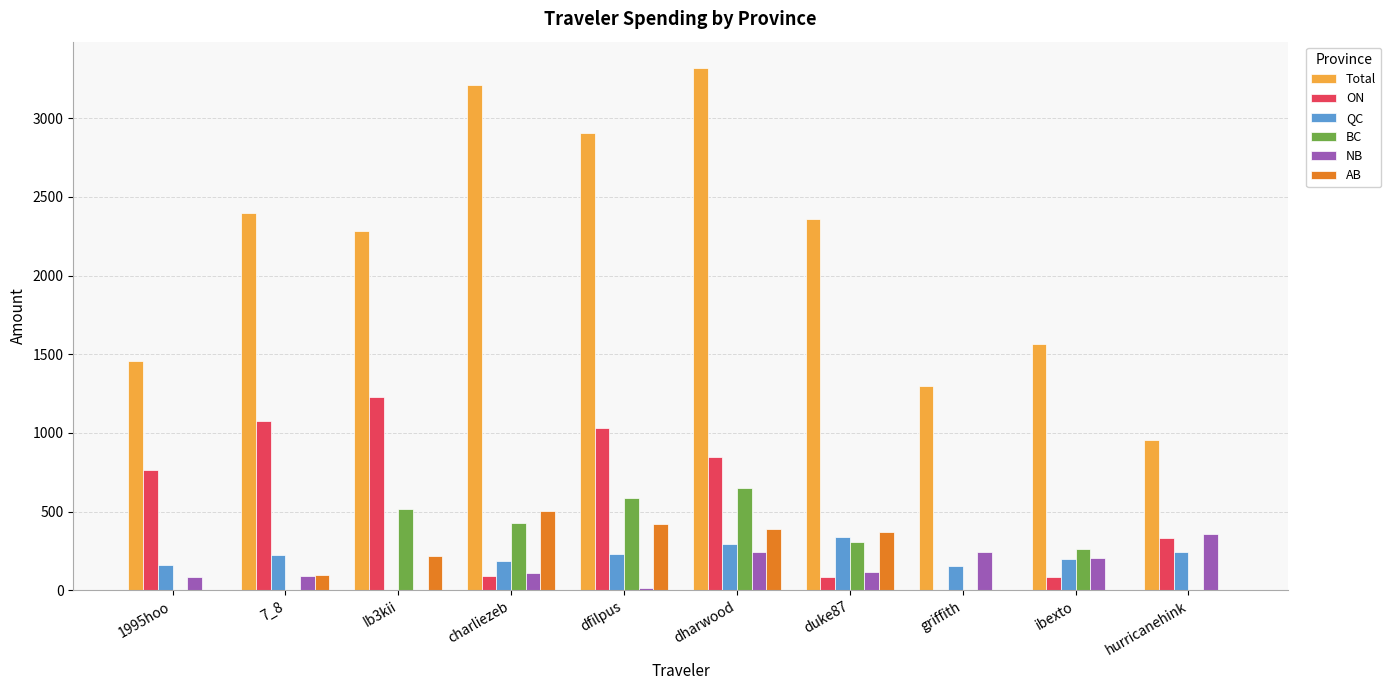

At which label is NB closest to 178?

ibexto